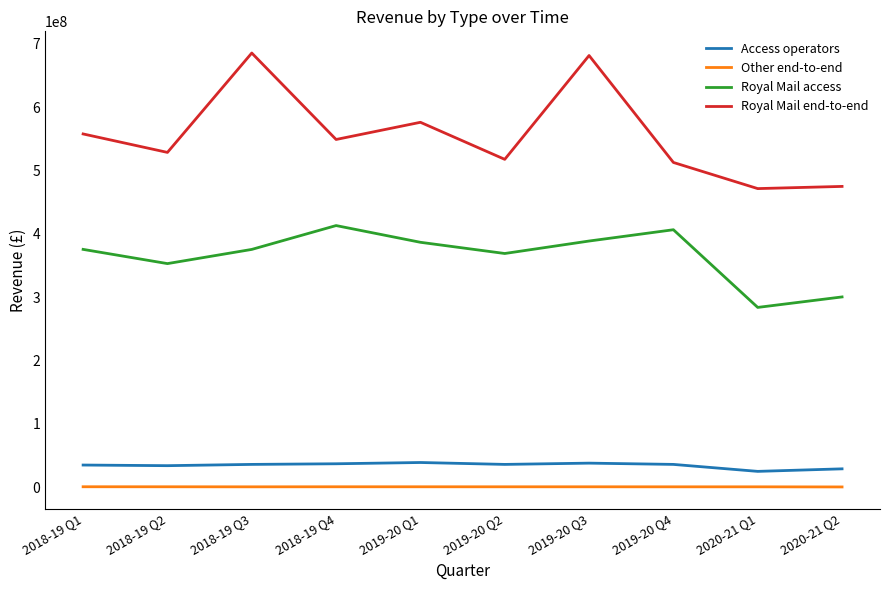

True or false: Other end-to-end and Access operators cross at least once.

False